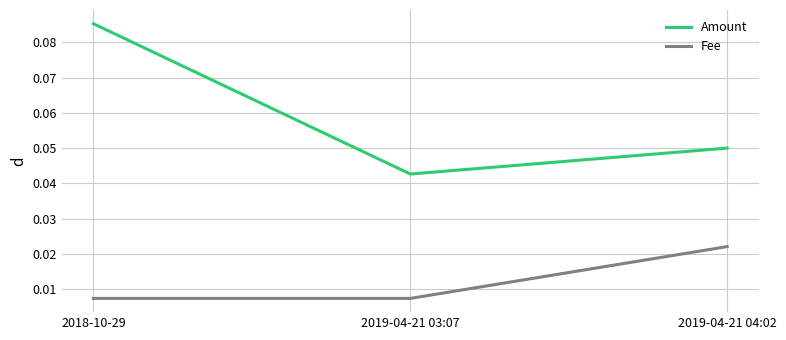

List the series in order of their peak value, highest first.

Amount, Fee